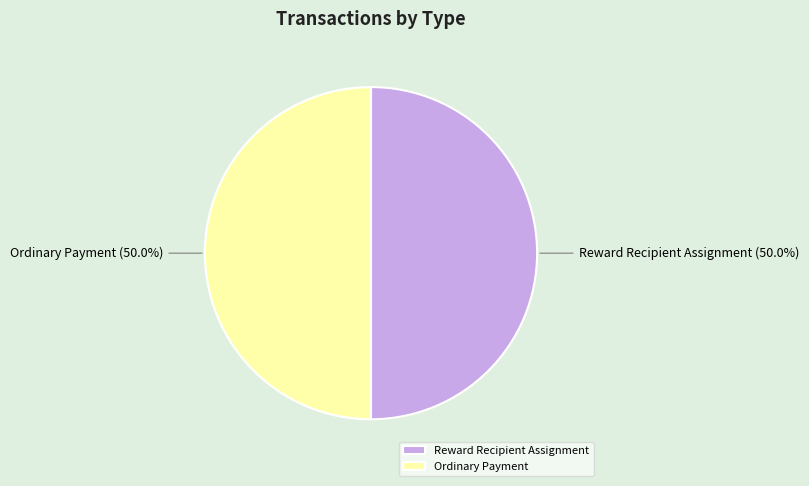

How many slices are in this pie chart?

2